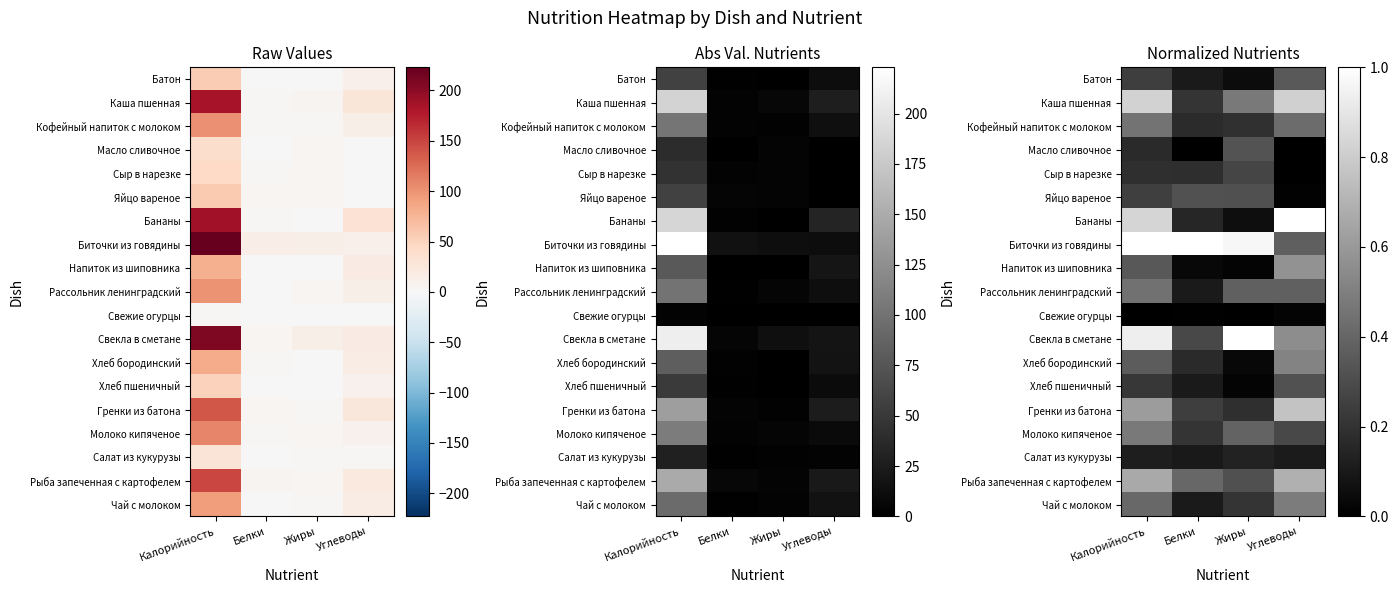

The Кофейный напиток с молоком series shows 0.2 at Белки. True or false?

True